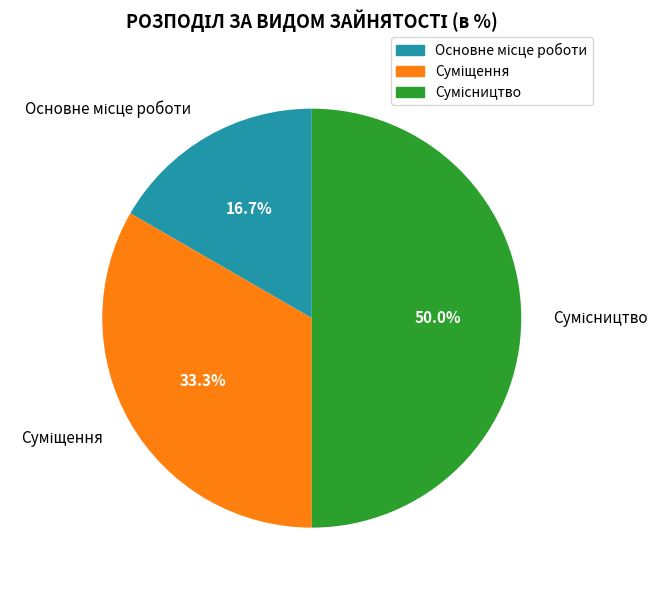

What is the ratio of the value at Сумісництво to the value at Основне місце роботи?

3.0